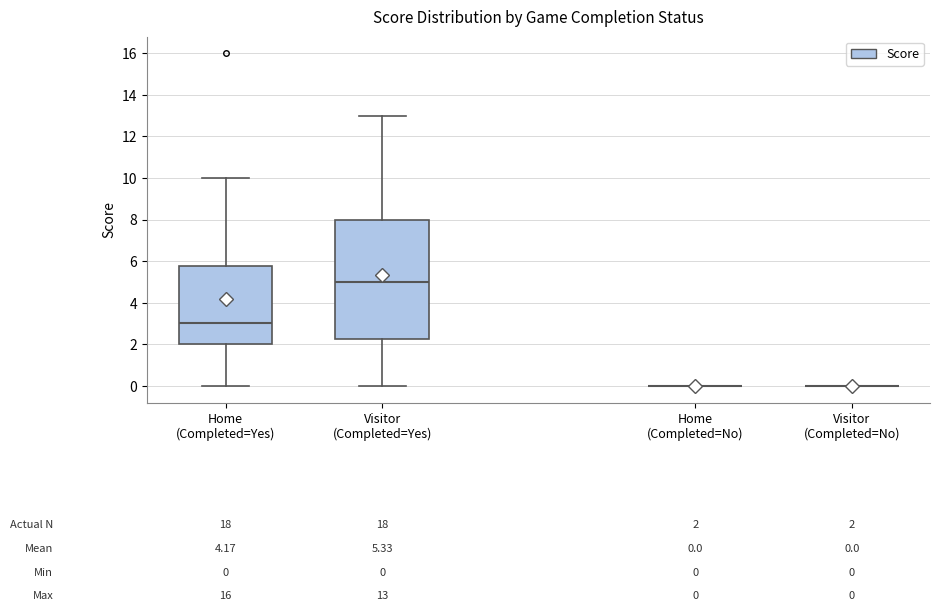

Comparing the boxes themselves (not the whiskers), which one is the tallest?

Visitor (Completed=Yes)